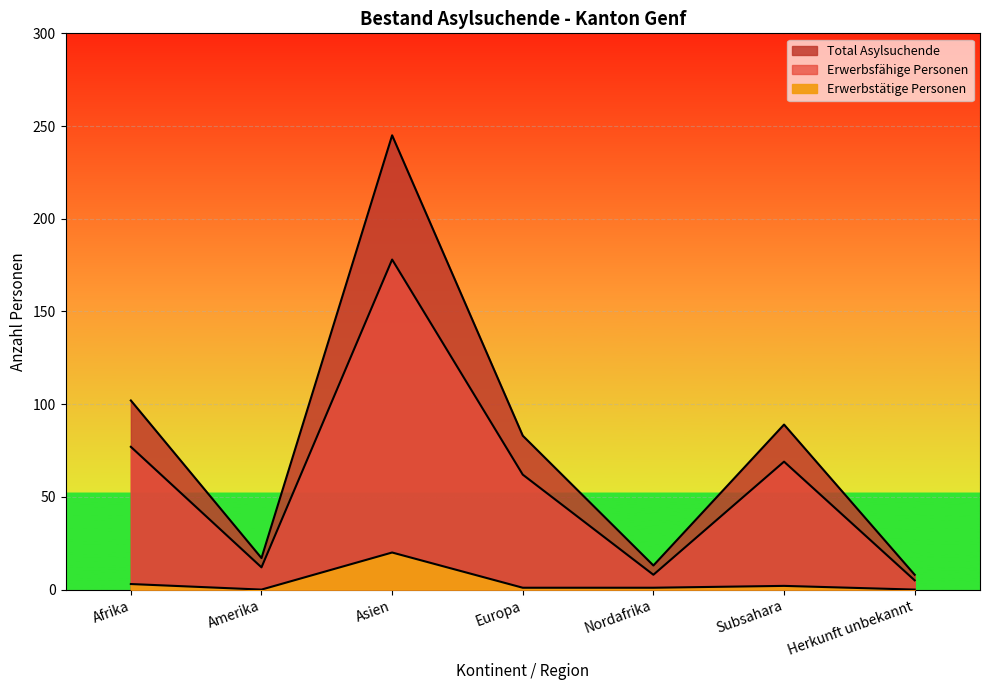

What is the label of the 2nd point from the left?

Amerika